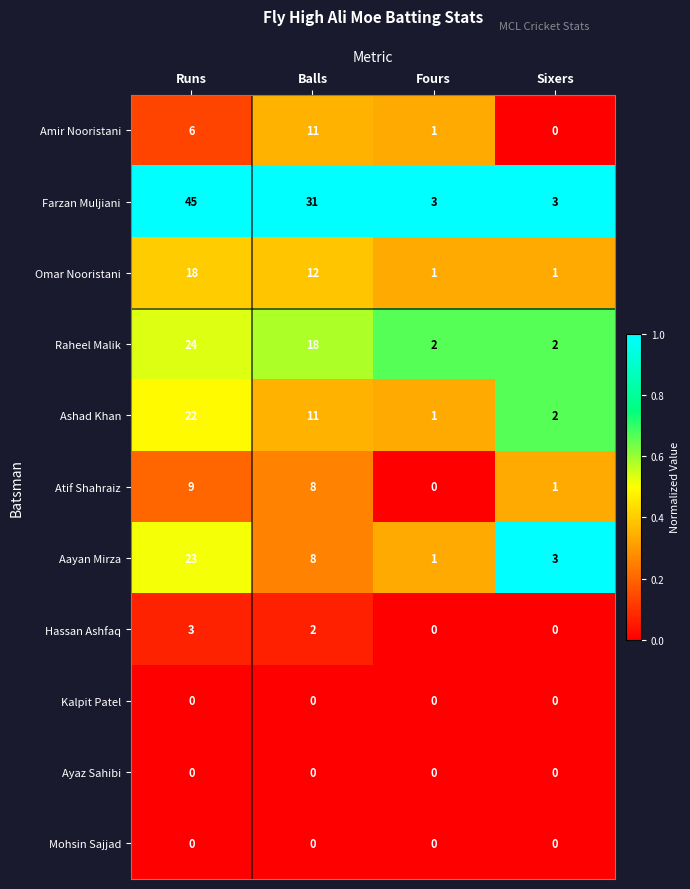

Is it true that Ayaz Sahibi equals 0 at Balls?

True